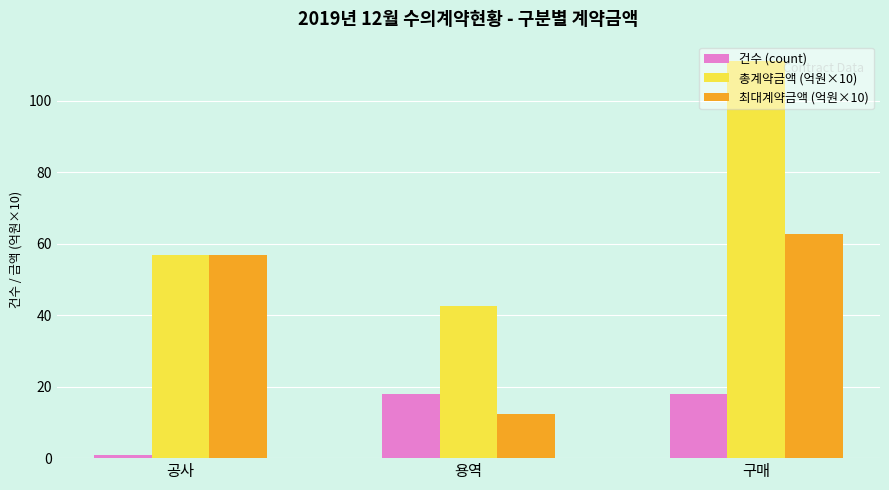

How many groups of bars are there?

3